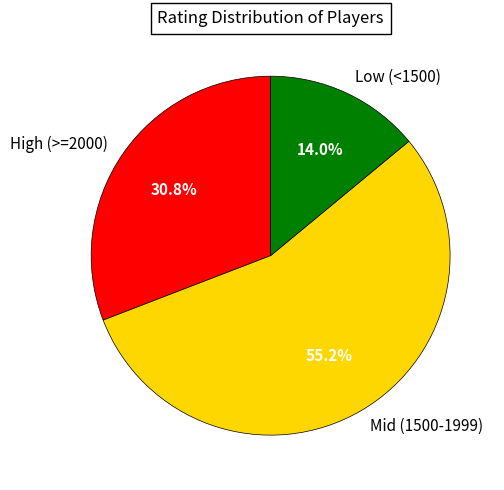

Rank the categories by value from highest to lowest.

Mid (1500-1999), High (>=2000), Low (<1500)